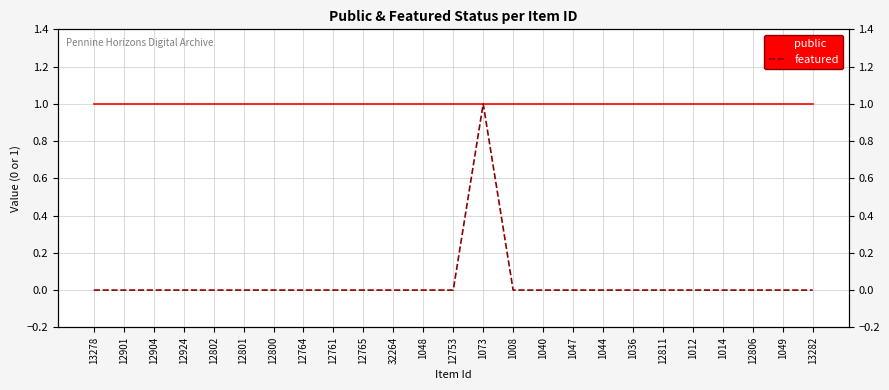

What is the label of the 3rd point from the left?

12904